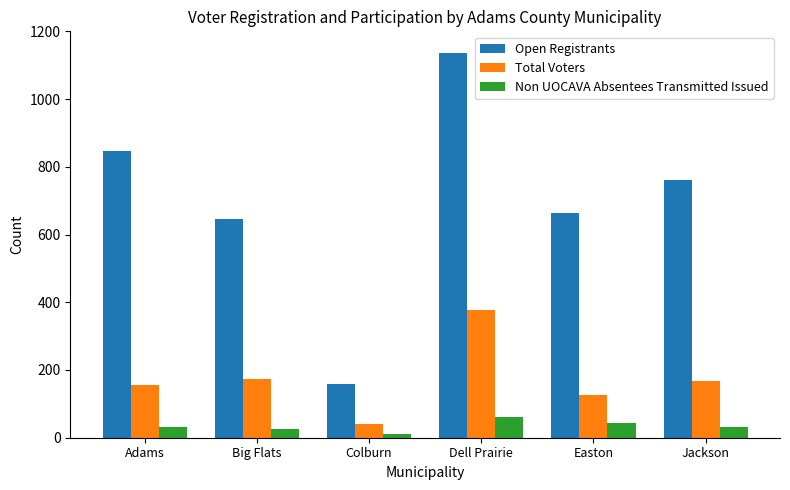

Between Dell Prairie and Easton, which series saw the biggest shift?

Open Registrants